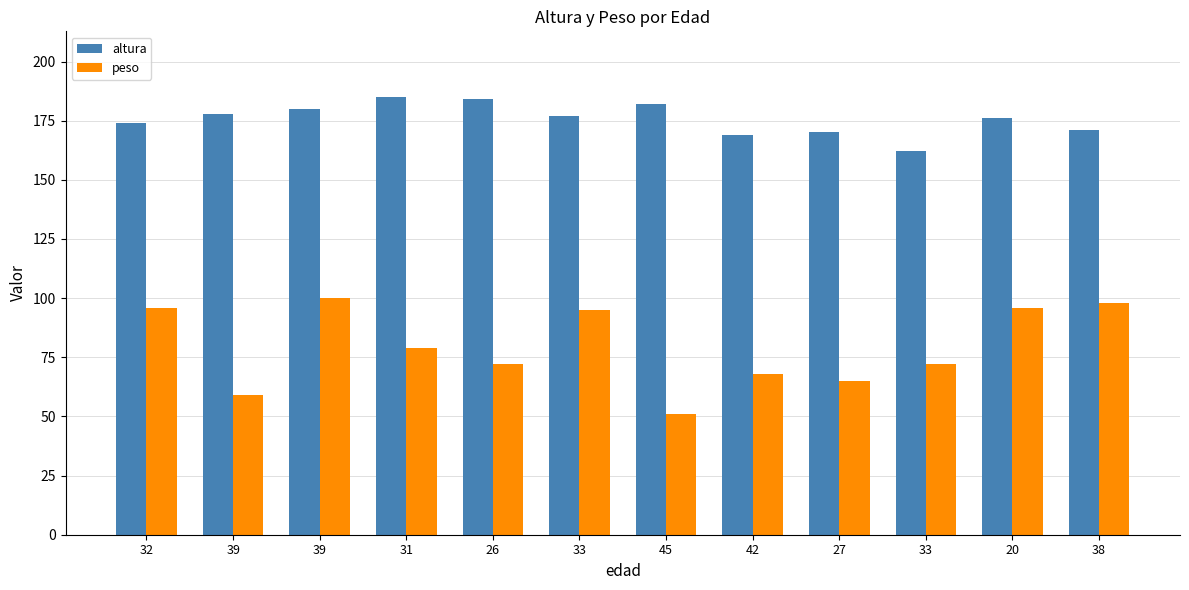

What is the label of the 2nd bar from the left?

39